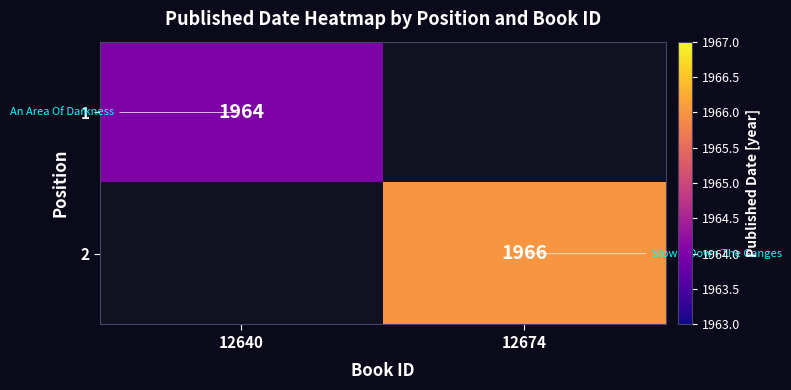

The value of 1 at 12640 is 2713. True or false?

False